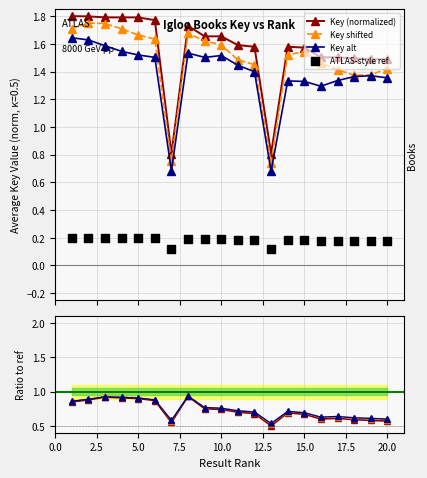

Count the Key shifted values in the range 1 to 2.

18